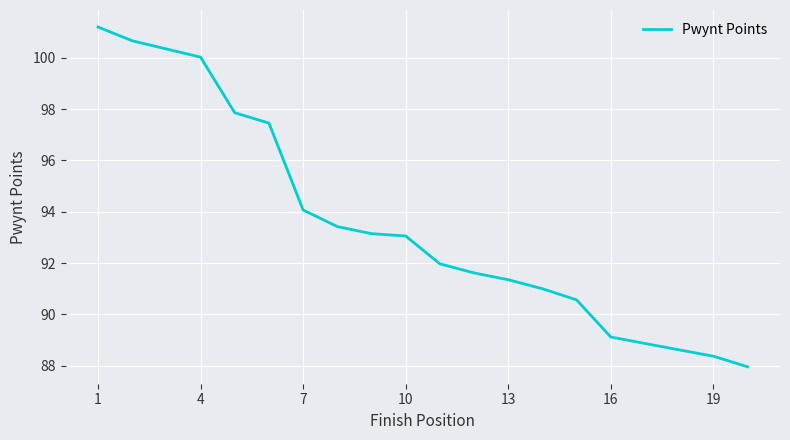

What is the greatest value displayed?

101.2